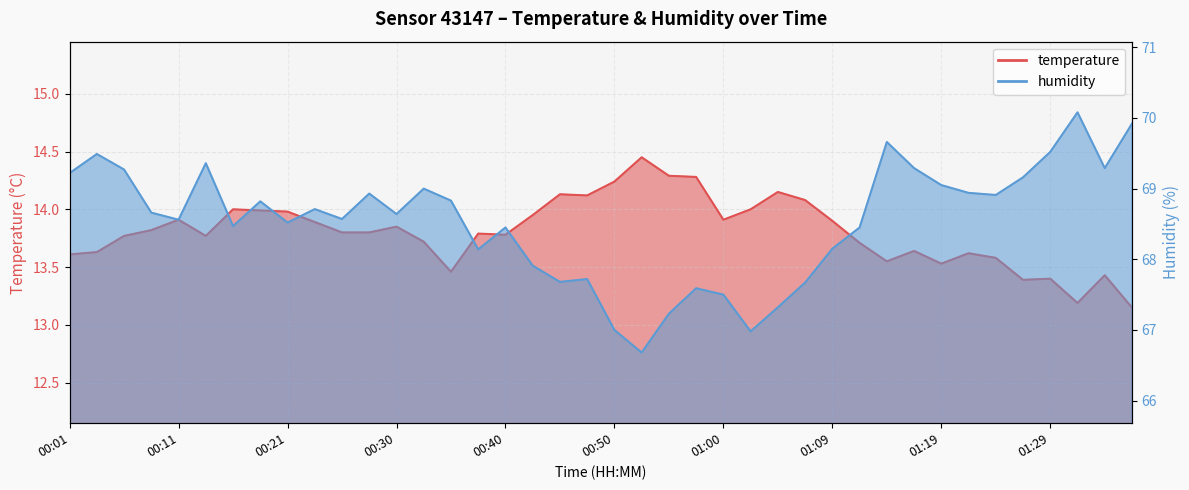

Which series changed the most between 00:18 and 01:17?

humidity